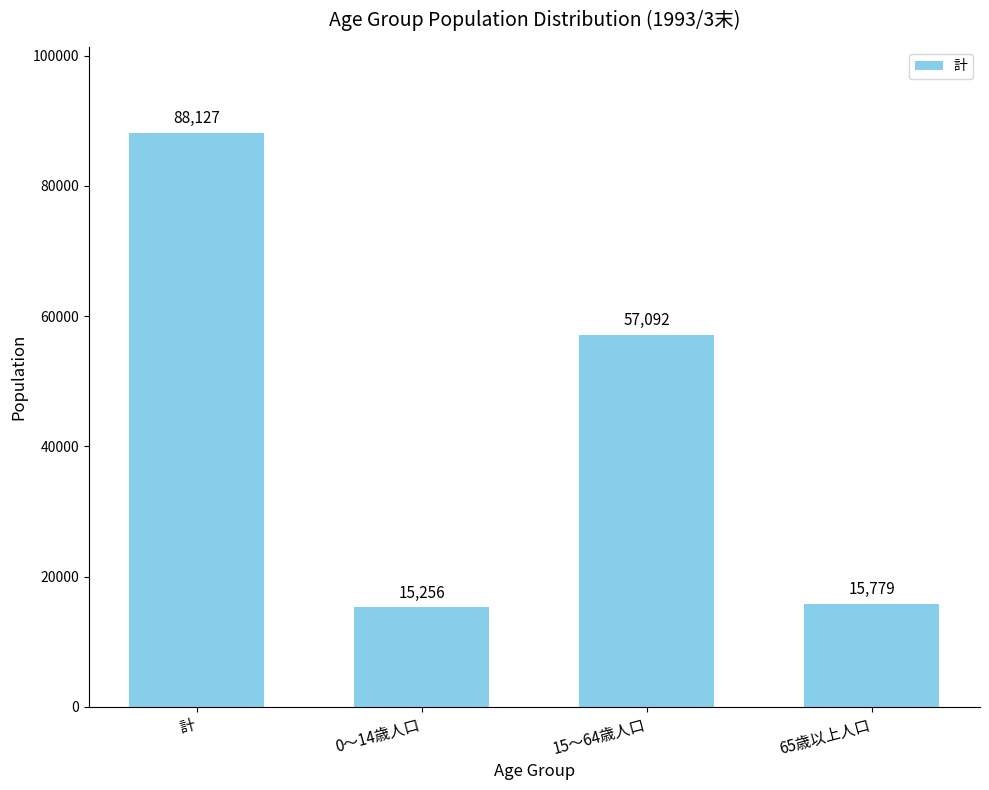

Does the chart contain stacked bars?

No